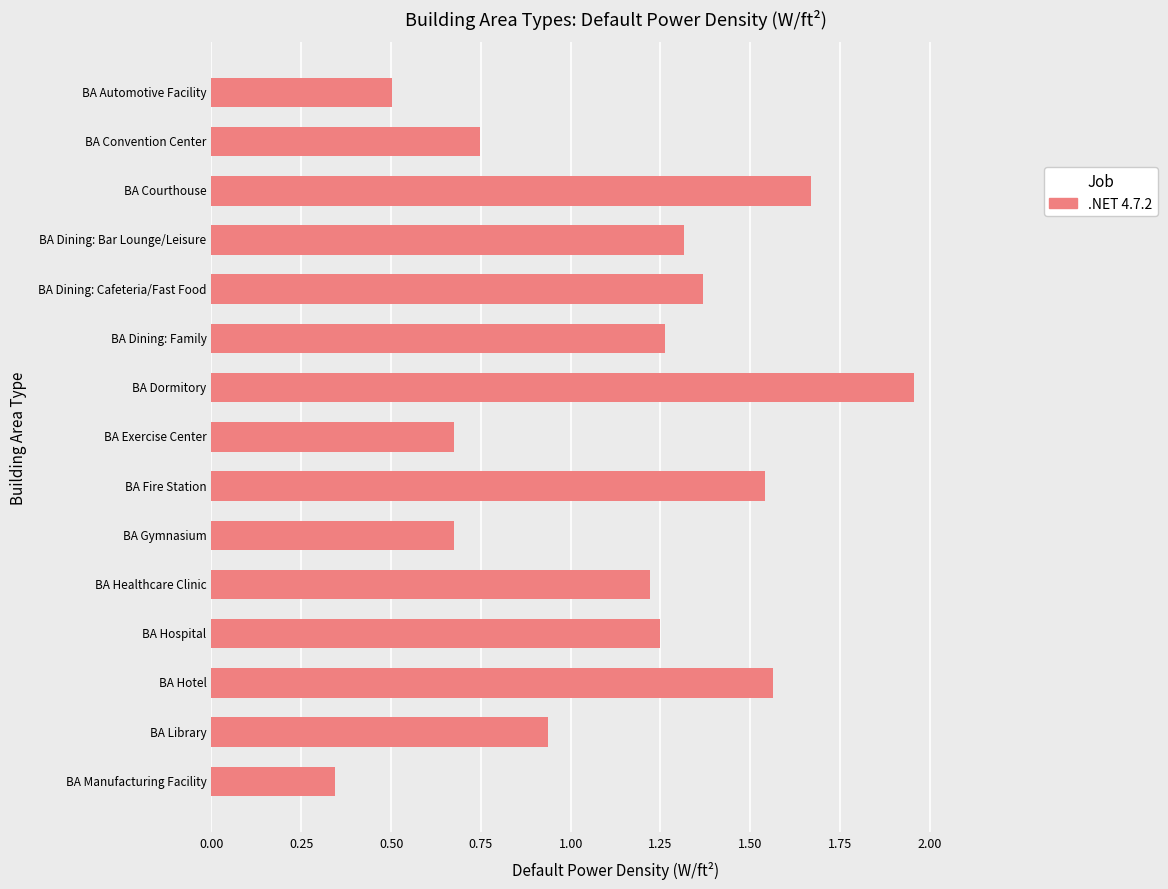

At which category does the chart reach its minimum across all series?

BA Manufacturing Facility